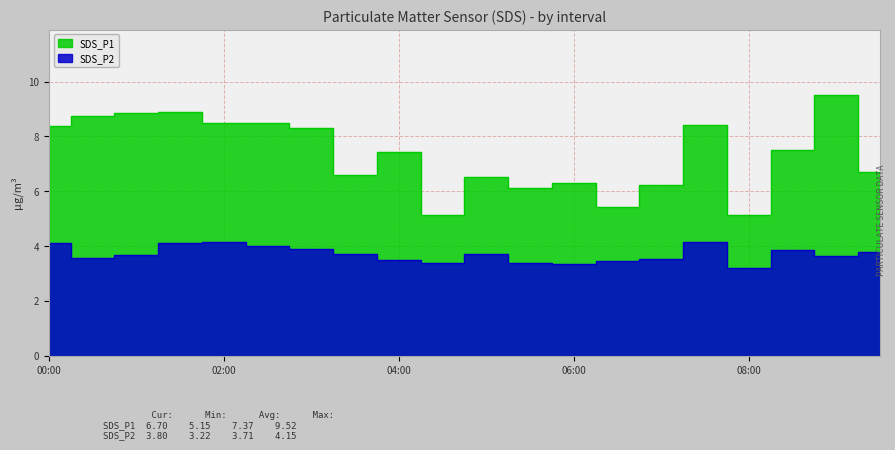

What is the difference between the SDS_P1 values at 00:30 and 03:30?

2.1